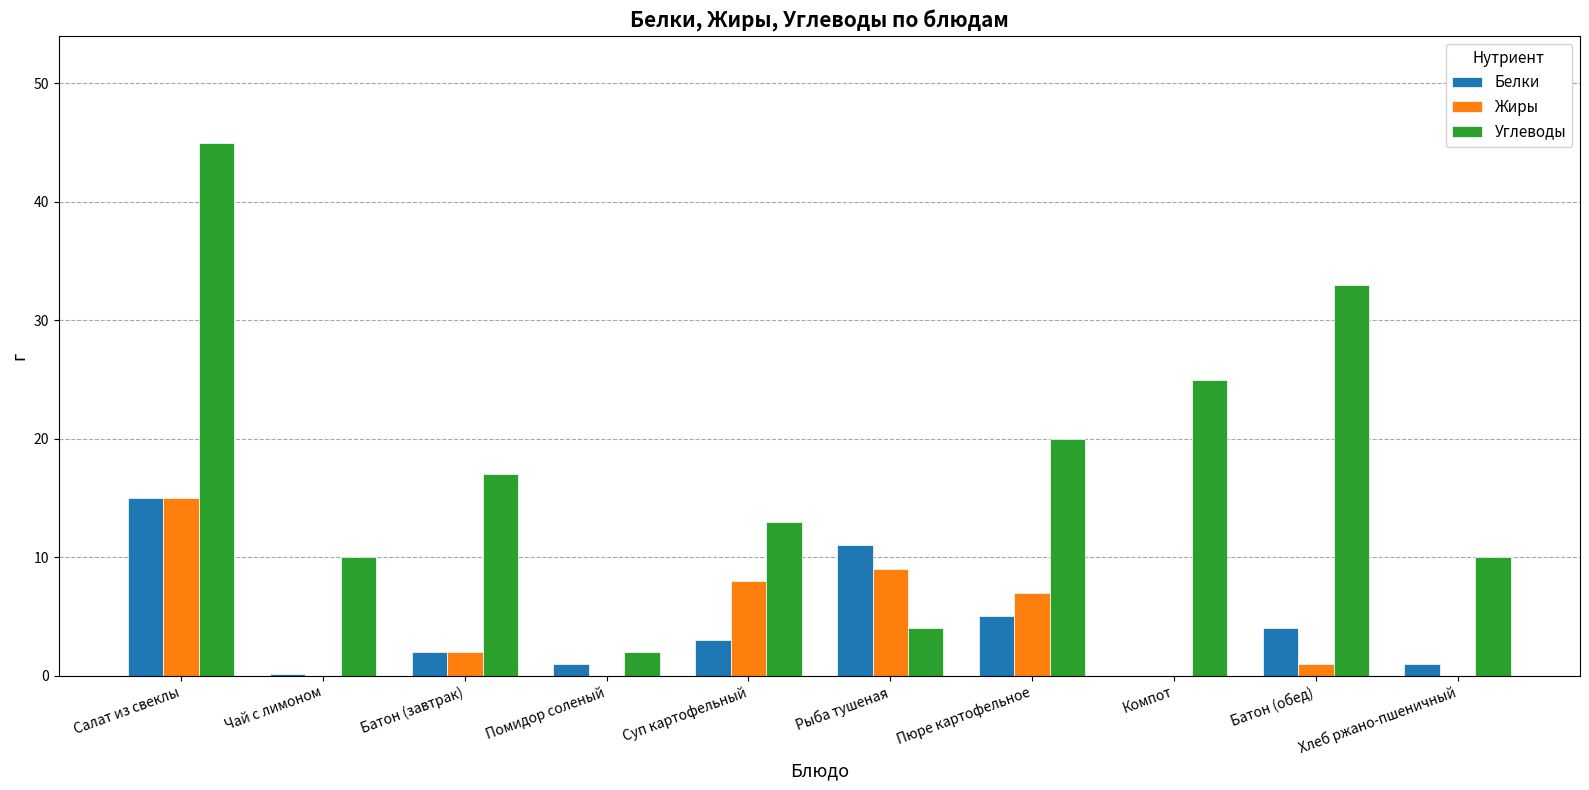

What is the total value across all series at Компот?

25.0